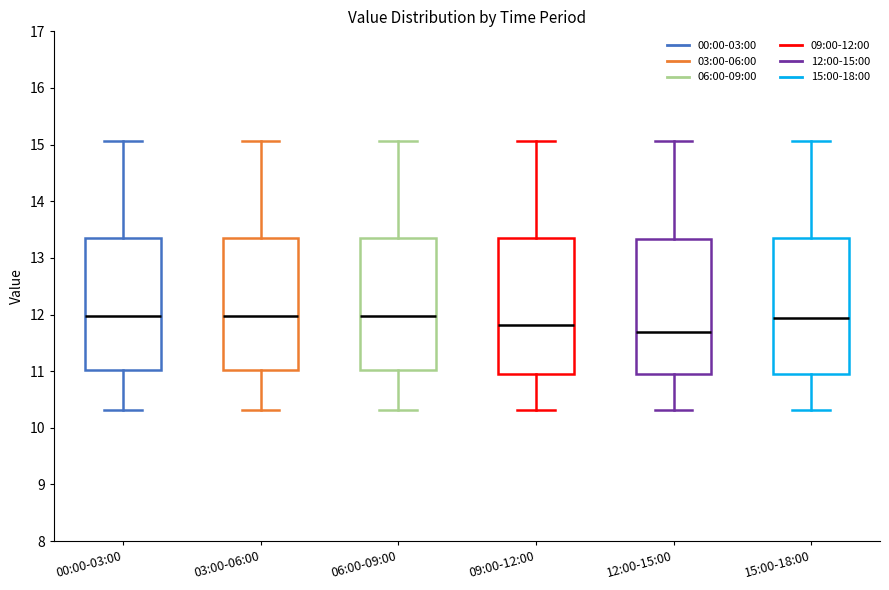

Which box has the lowest median line?

12:00-15:00